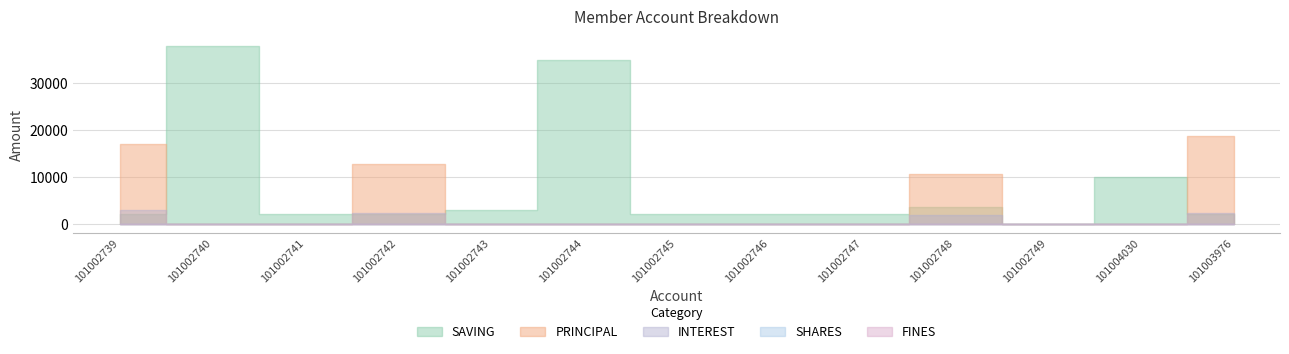

Reading right to left, list all the values displayed in this chart.

SAVING: 2000	10000	0	3500	2000	2000	2000	35000	3000	2000	2000	38000	2000
PRINCIPAL: 18700	0	0	10600	0	0	0	0	0	12700	0	0	17000
INTEREST: 2300	0	0	1900	0	0	0	0	0	2300	0	0	3000
SHARES: 0	0	0	0	0	0	0	0	0	0	0	0	0
FINES: 0	0	0	0	0	0	0	0	0	0	0	0	0